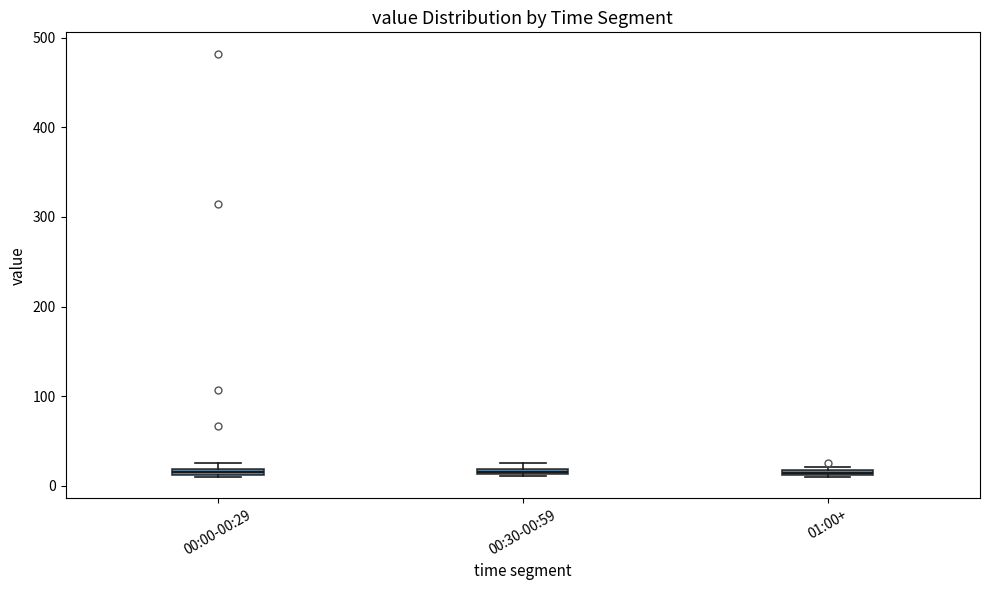

Where is the lower edge of the box for 00:00-00:29 on the y-axis? The values are not printed on the chart, so give them approximately, as read against the axis.

10